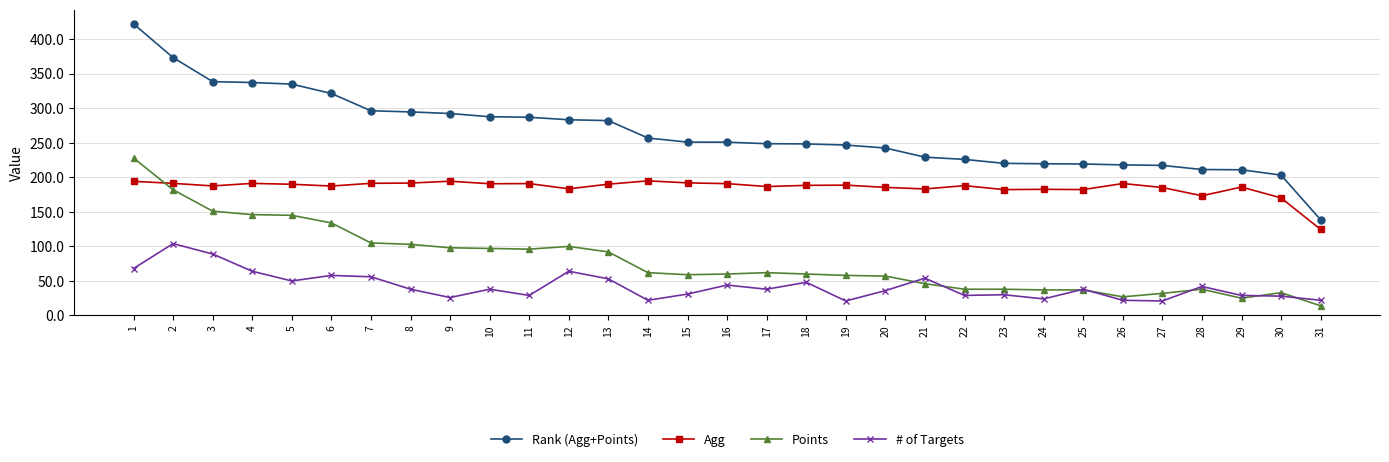

What is the value of the Rank (Agg+Points) point at the 23rd from the left?

220.2